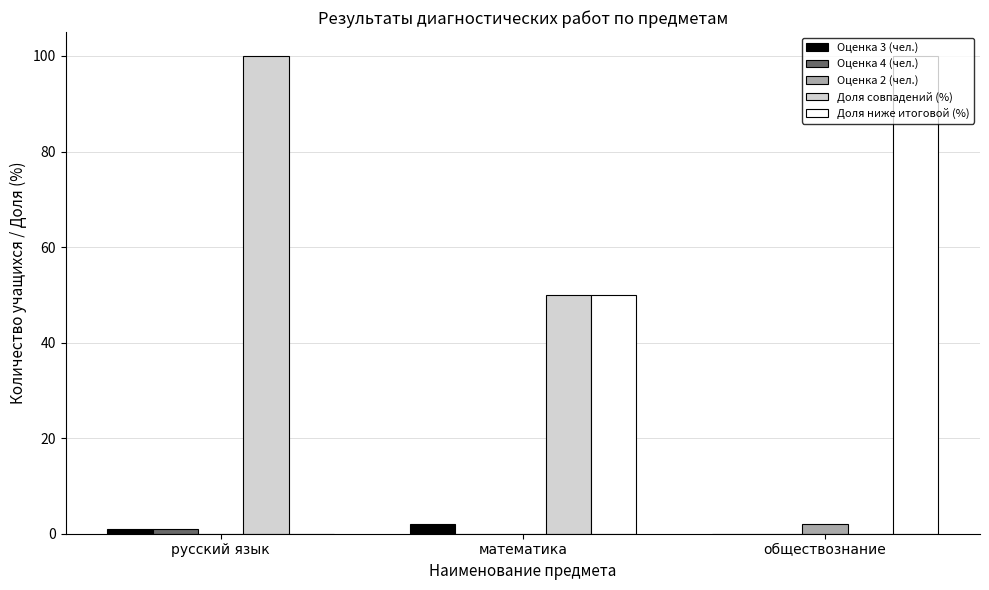

At which label does Оценка 3 (чел.) reach its peak?

математика